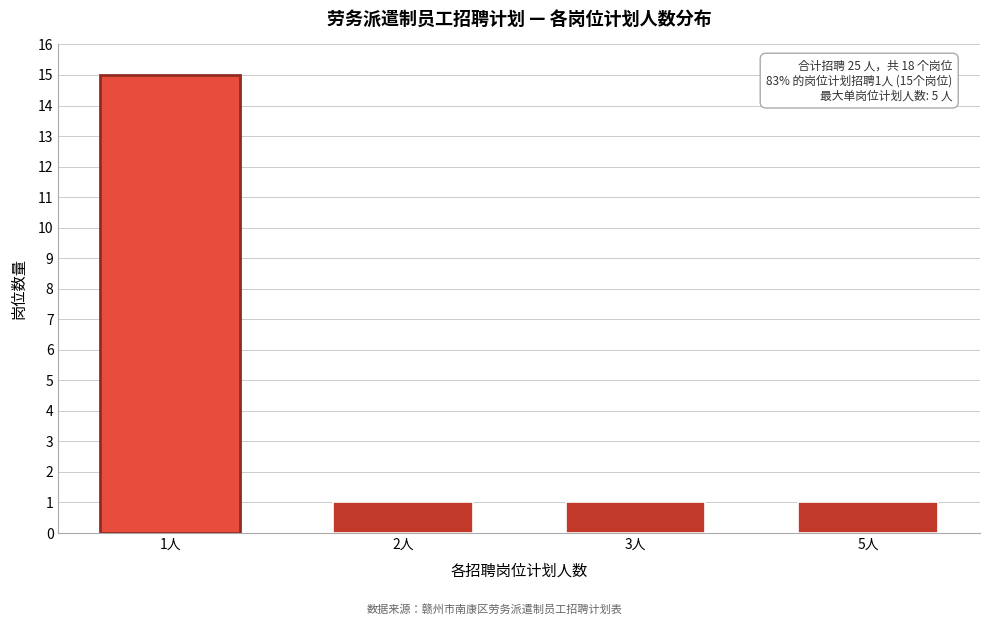

Reading left to right, extract all data points from this chart.

15	1	1	1